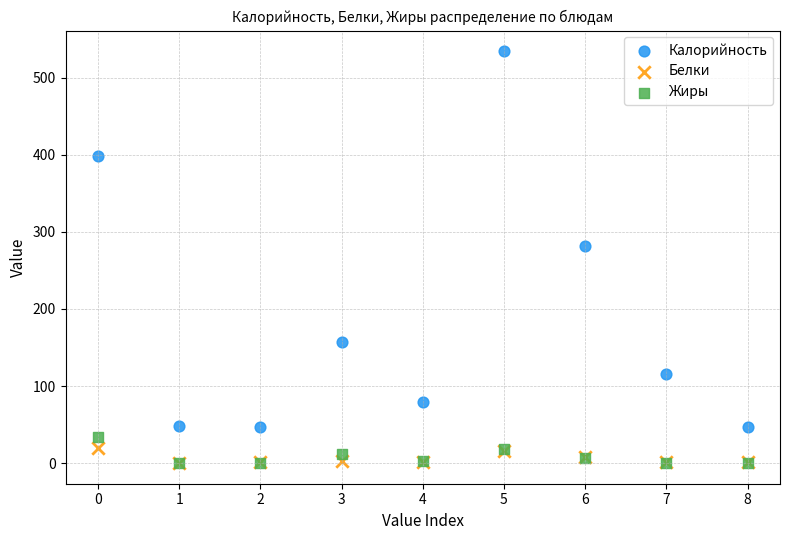

Across all series, what Y value is closest to 267?

281.5